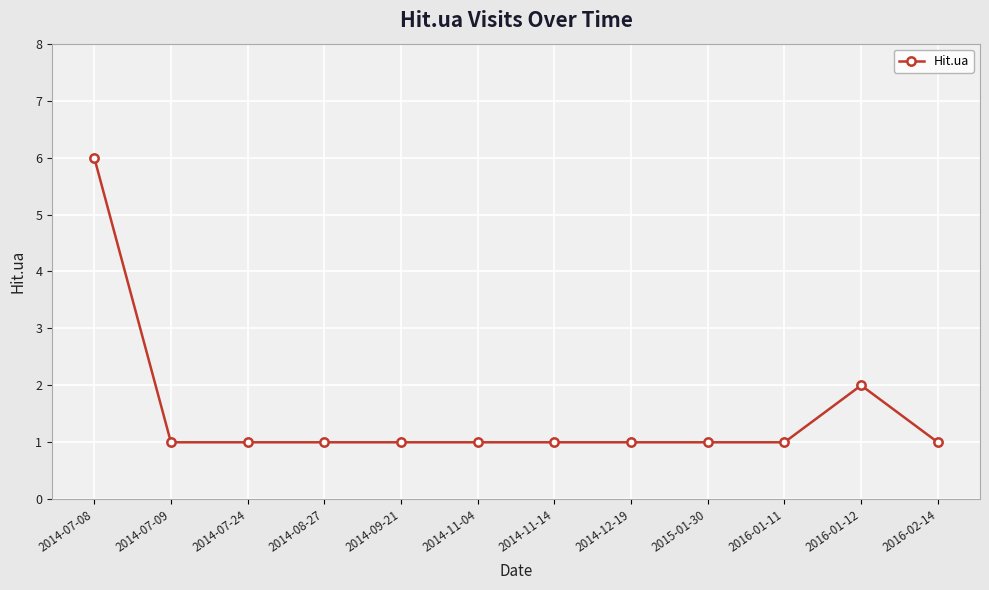

What is the difference between the maximum and minimum values?

5